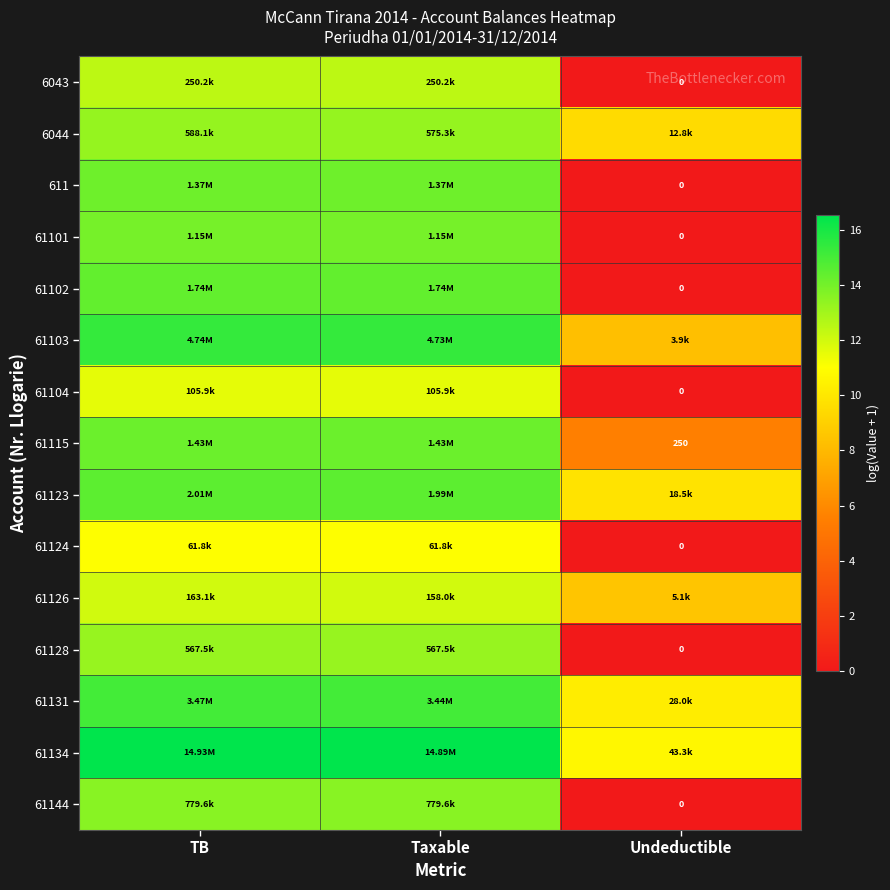

What is the total value across all series at Taxable?

205.1